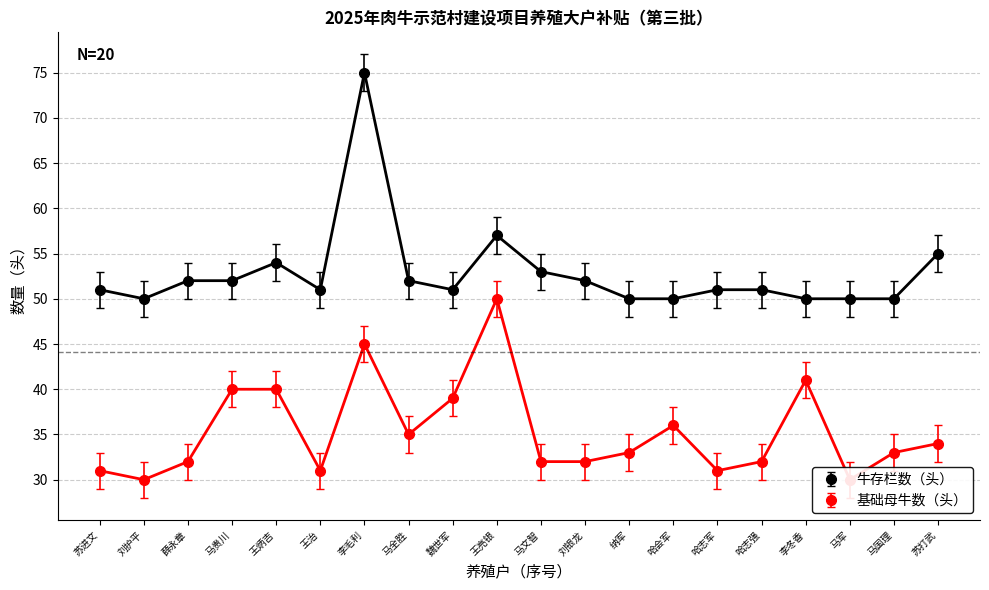

Count the number of data series in this chart.

2